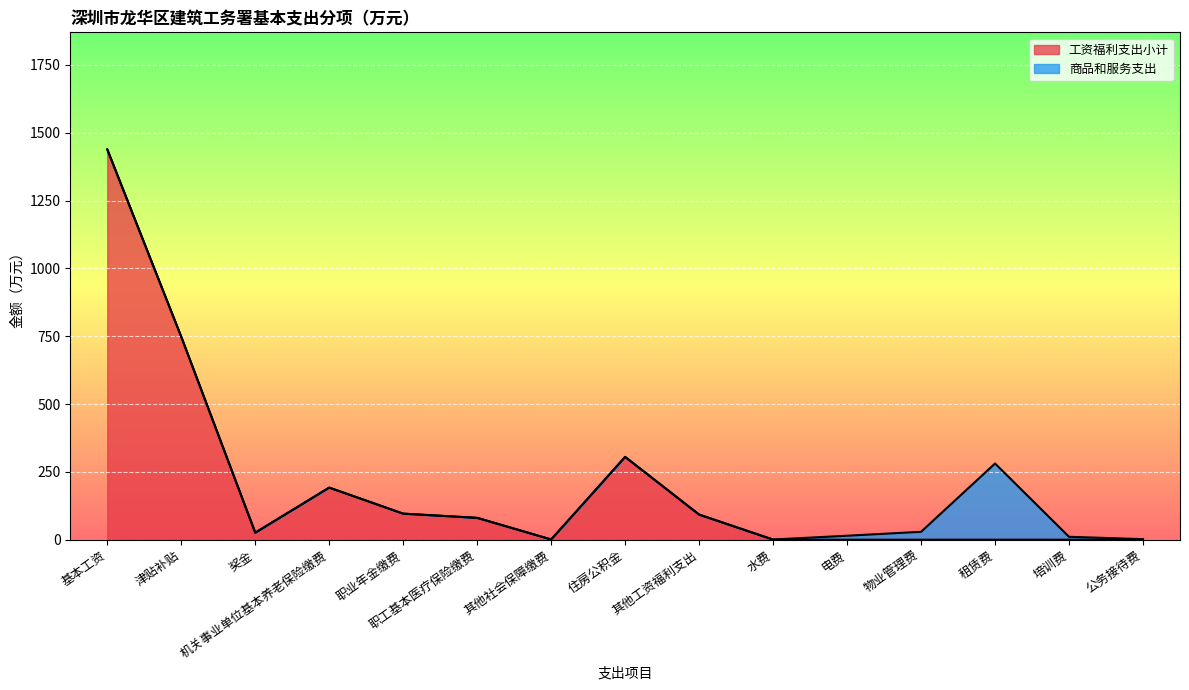

What is the total value across all series at 租赁费?

280.9